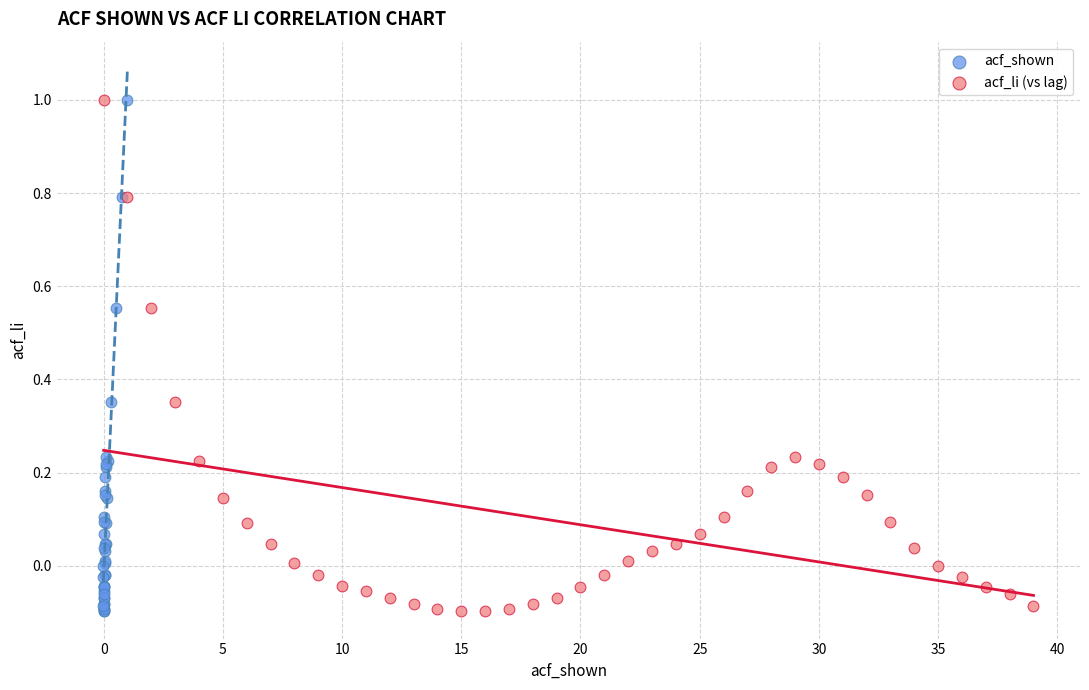

What are all the series names shown in the legend?

acf_shown, acf_li (vs lag)